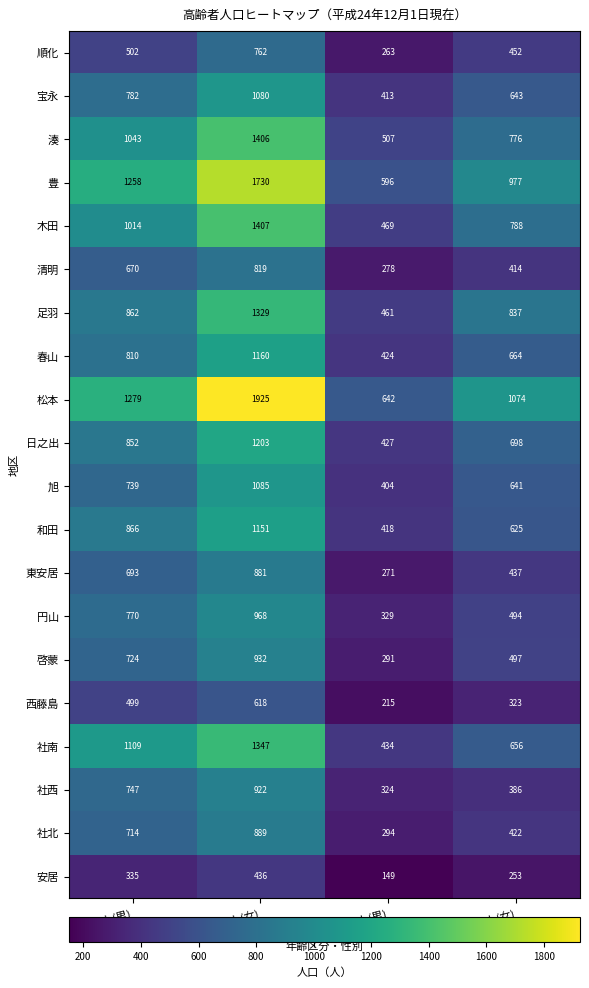

How many series are shown in this chart?

20